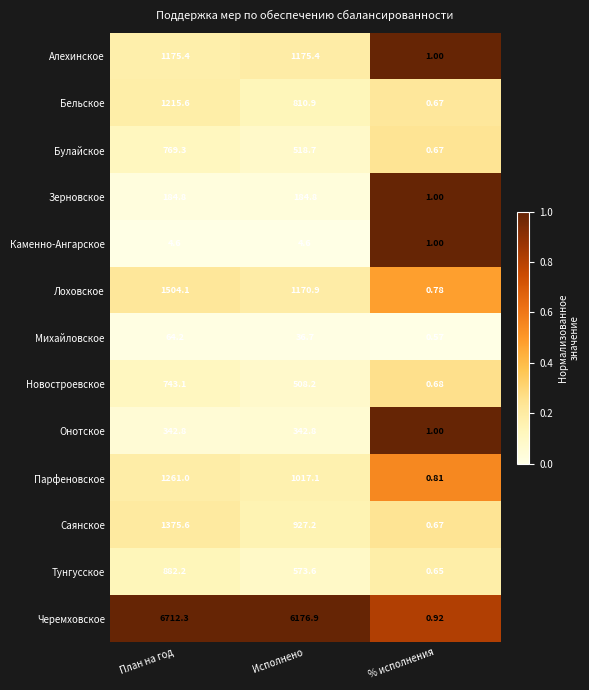

Where does the Черемховское series first go above 6176?

План на год